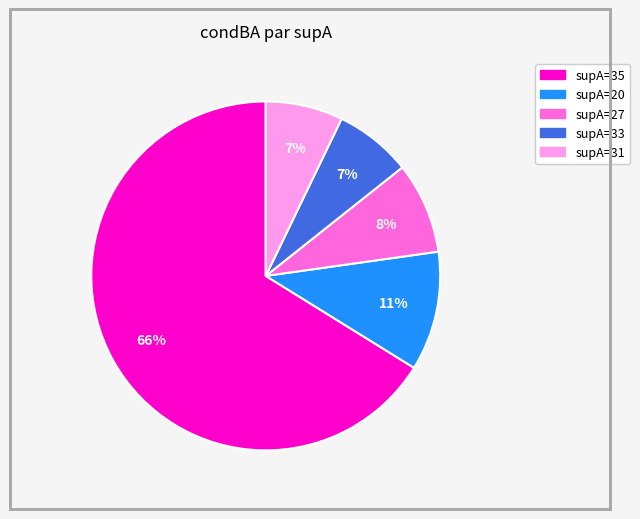

To the nearest percent, what is the average slice percentage?

20%